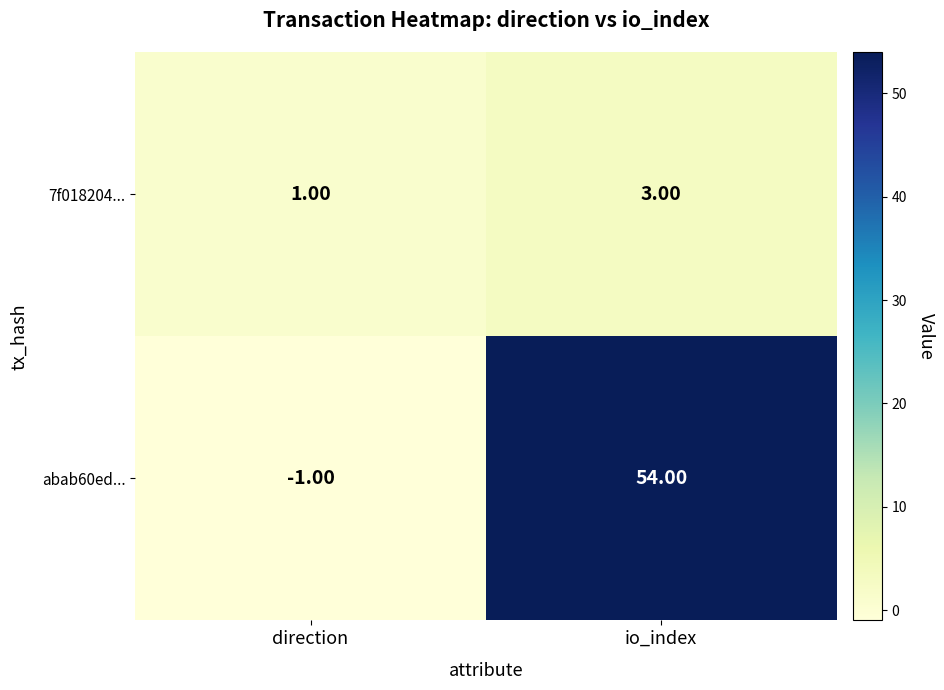

What is the minimum value shown in the chart?

-1